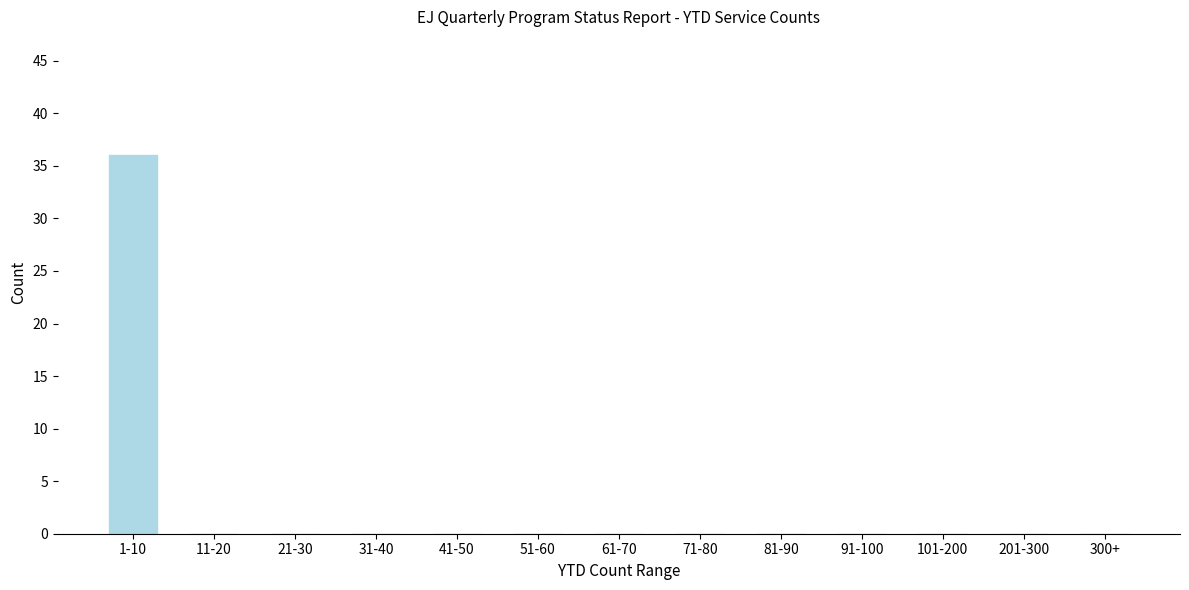

Reading left to right, what are all the values shown in this chart?

1-10=36	11-20=0	21-30=0	31-40=0	41-50=0	51-60=0	61-70=0	71-80=0	81-90=0	91-100=0	101-200=0	201-300=0	300+=0